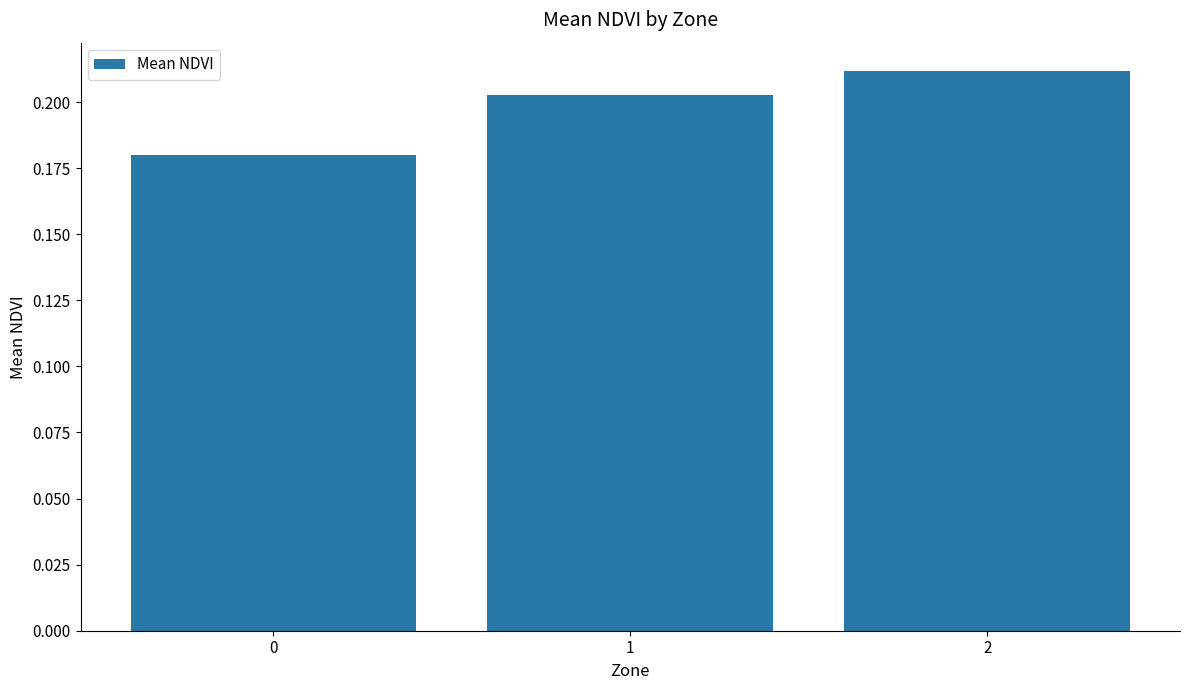

Is it true that the value at 2 is 0.3?

False